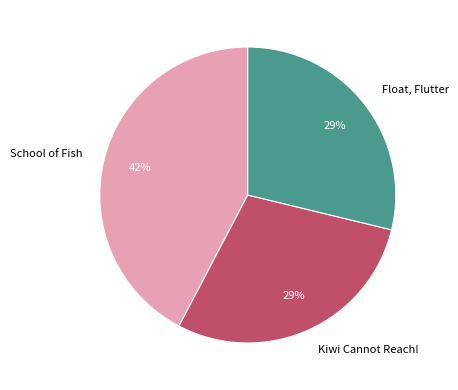

Is it true that Kiwi Cannot Reach! is 29% of the pie?

True